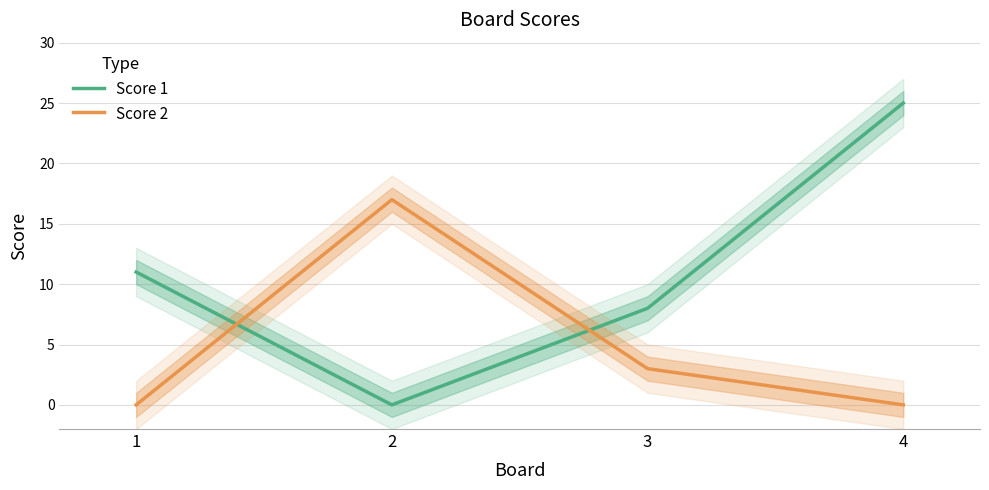

Is it true that Score 2 equals 1 at 3?

False